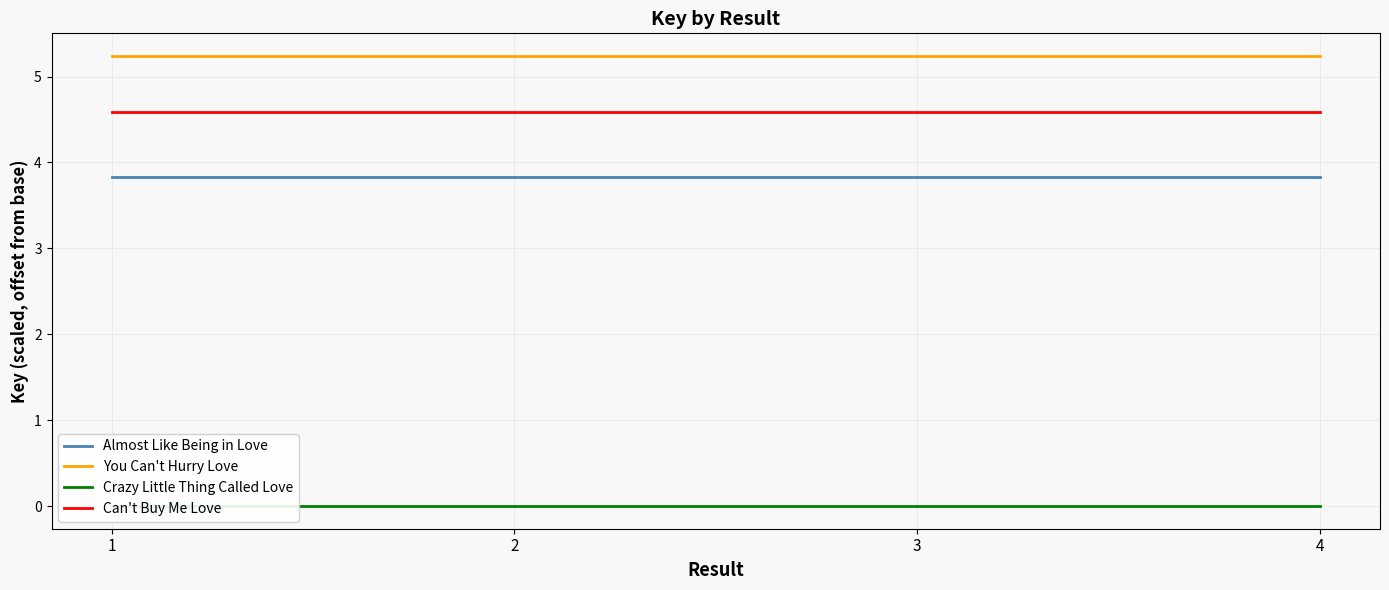

True or false: You Can't Hurry Love has a value of 7.3 at 3.

False